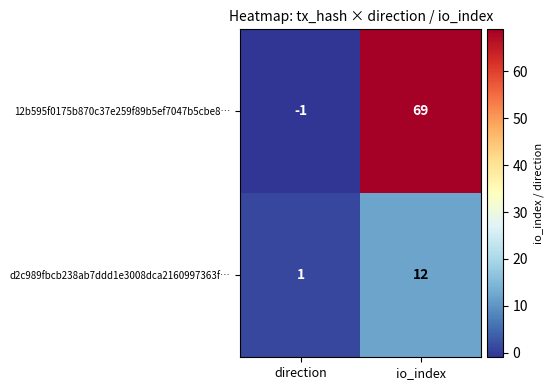

The value of 12b595f0175b870c37e259f89b5ef7047b5cbe8… at direction is -1. True or false?

True